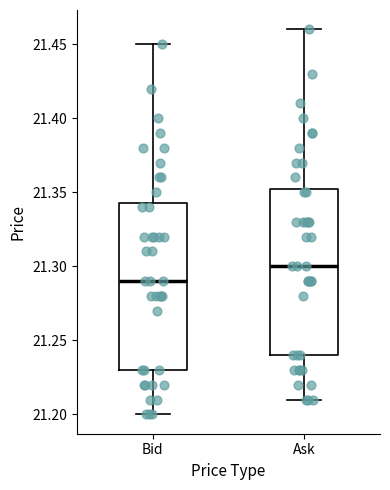

Where does the upper whisker of the box for Ask end on the y-axis? The values are not printed on the chart, so give them approximately, as read against the axis.

21.460